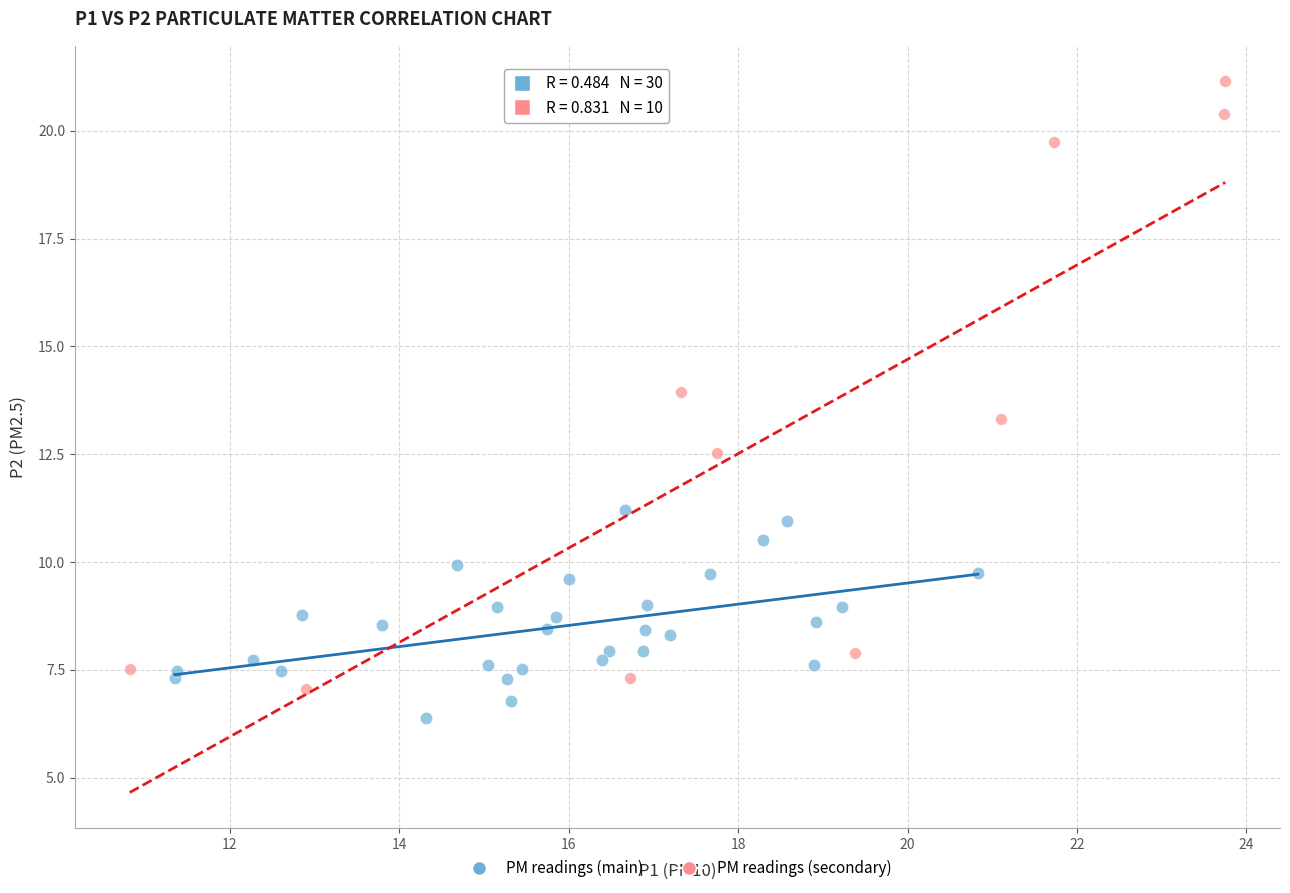

Which series has the largest Y range (max minus min)?

PM readings (secondary)